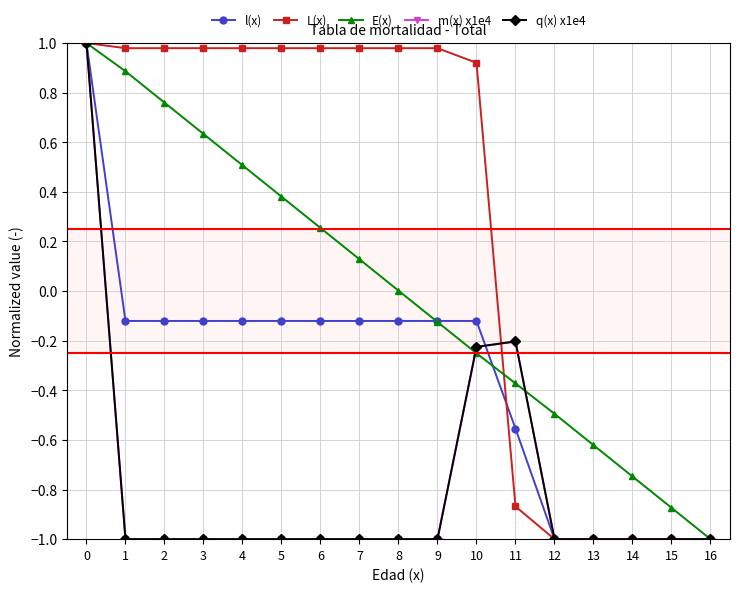

Which category has the lowest value in the l(x) series?

12